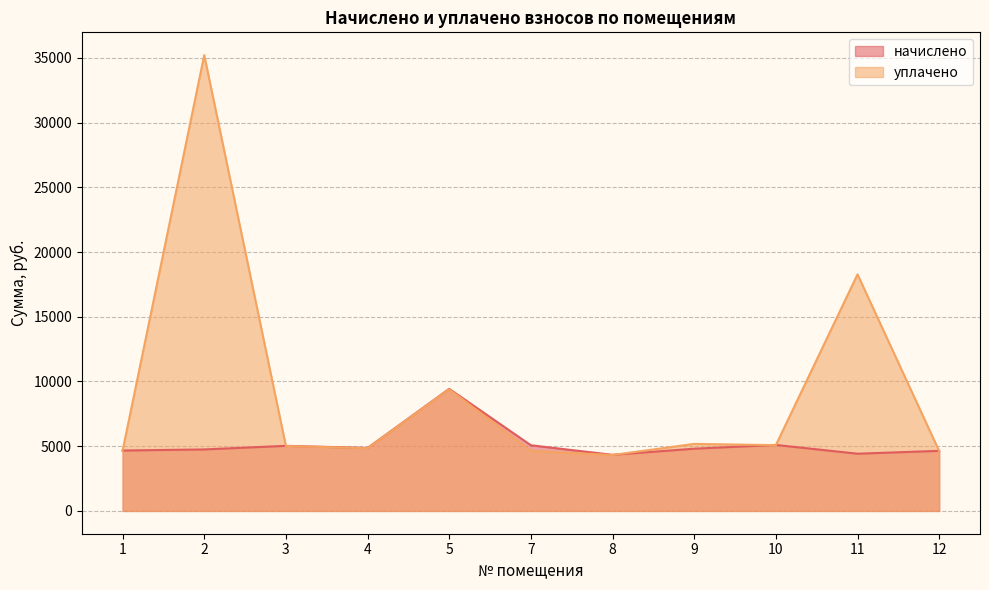

Which series has the largest range (max minus min)?

уплачено